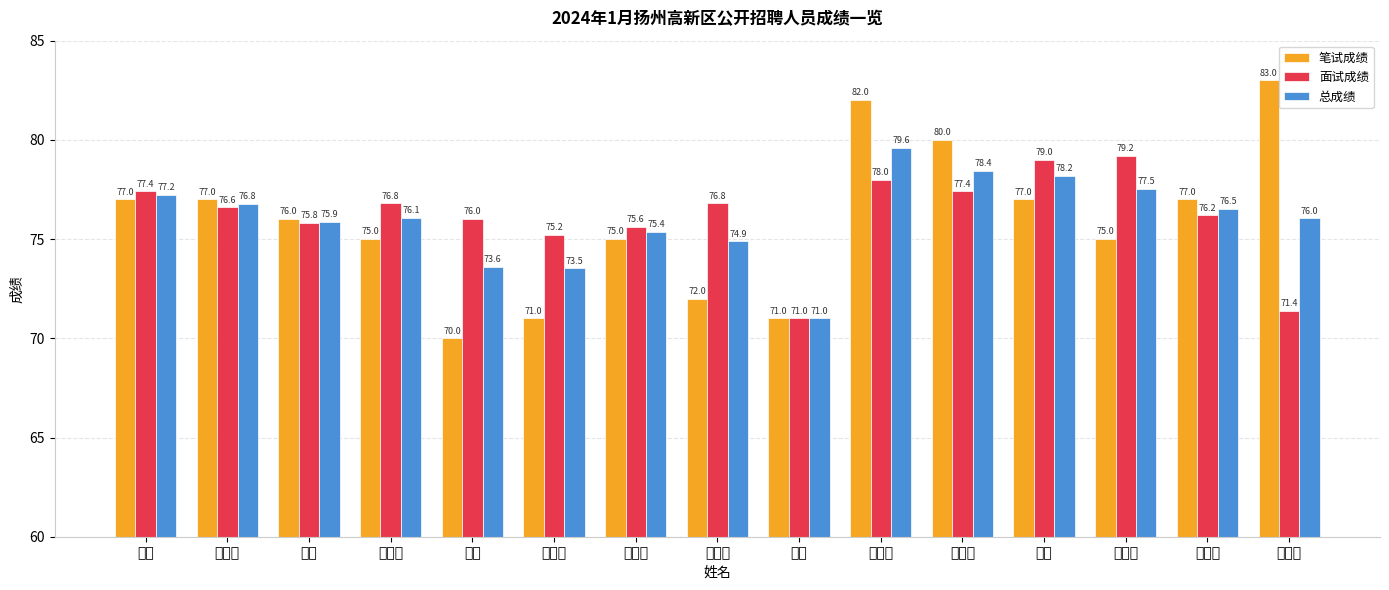

At how many categories does at least one series exceed 78?

5